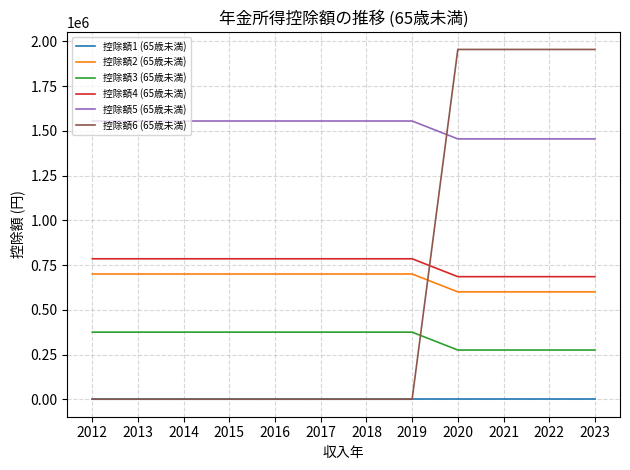

The value of 控除額1 (65歳未満) at 2014 is 0. True or false?

True